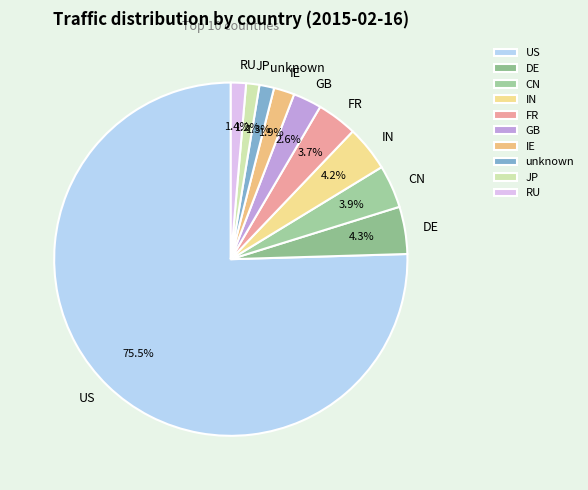

To the nearest percent, what portion does IN represent?

4%